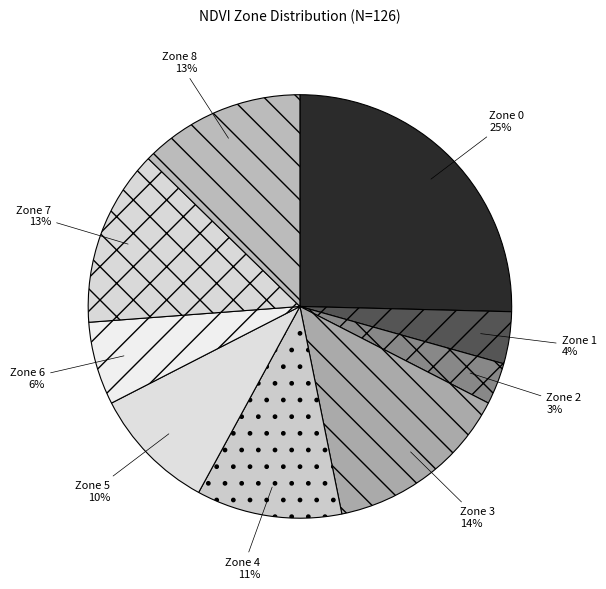

Which category has the biggest portion of the pie?

Zone 0